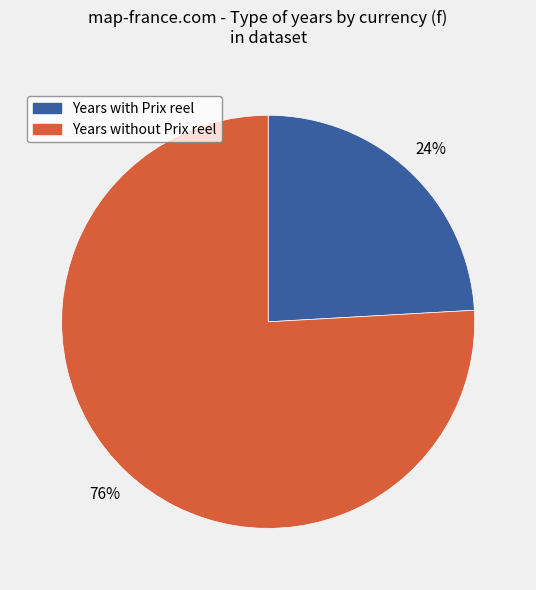

Does any single category account for the majority?

Yes